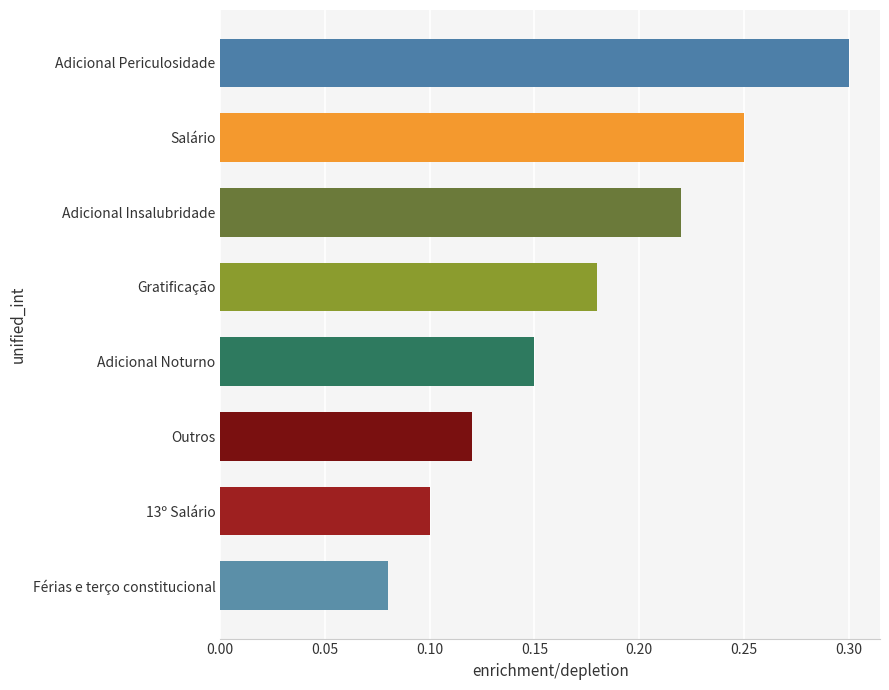

Which label corresponds to the largest value in the chart?

Adicional Periculosidade